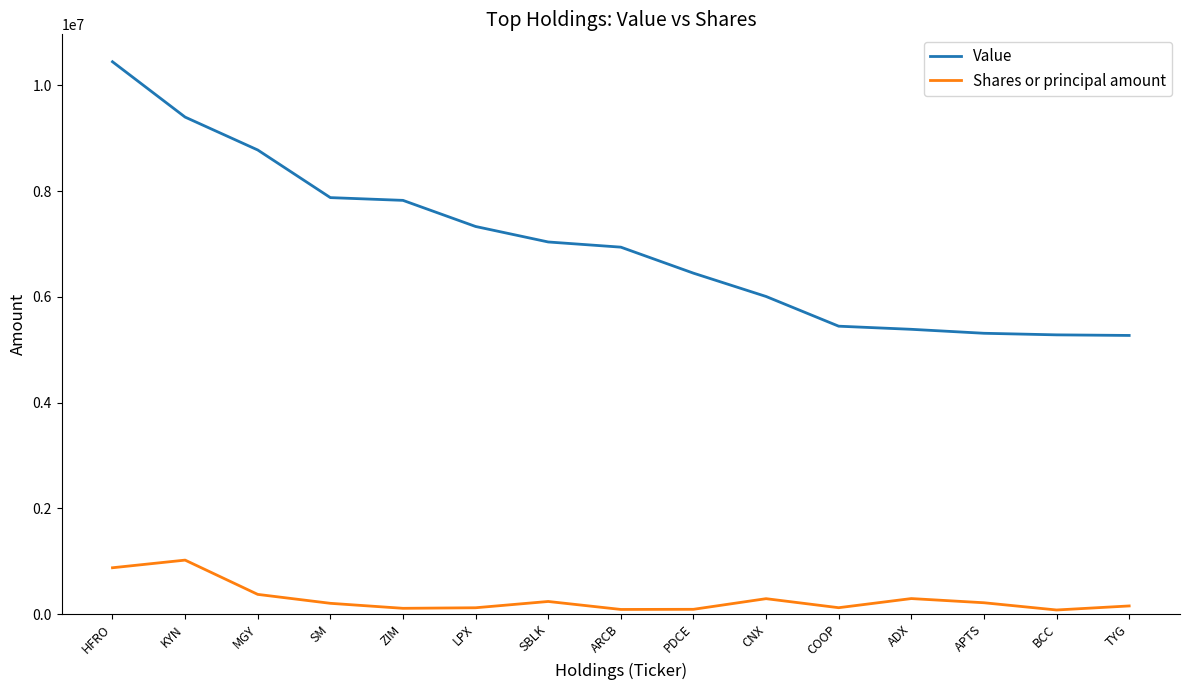

The value of Value at MGY is 8777000. True or false?

True